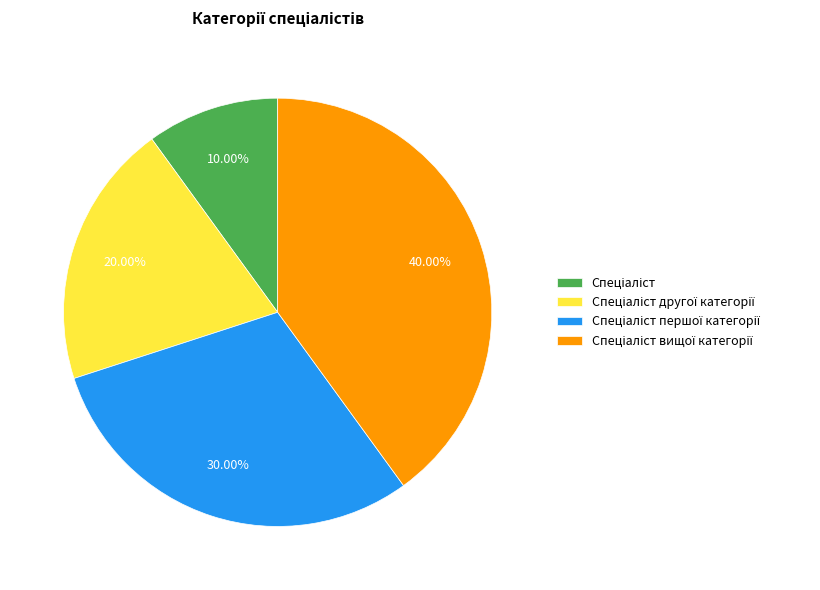

Does any single category account for the majority?

No